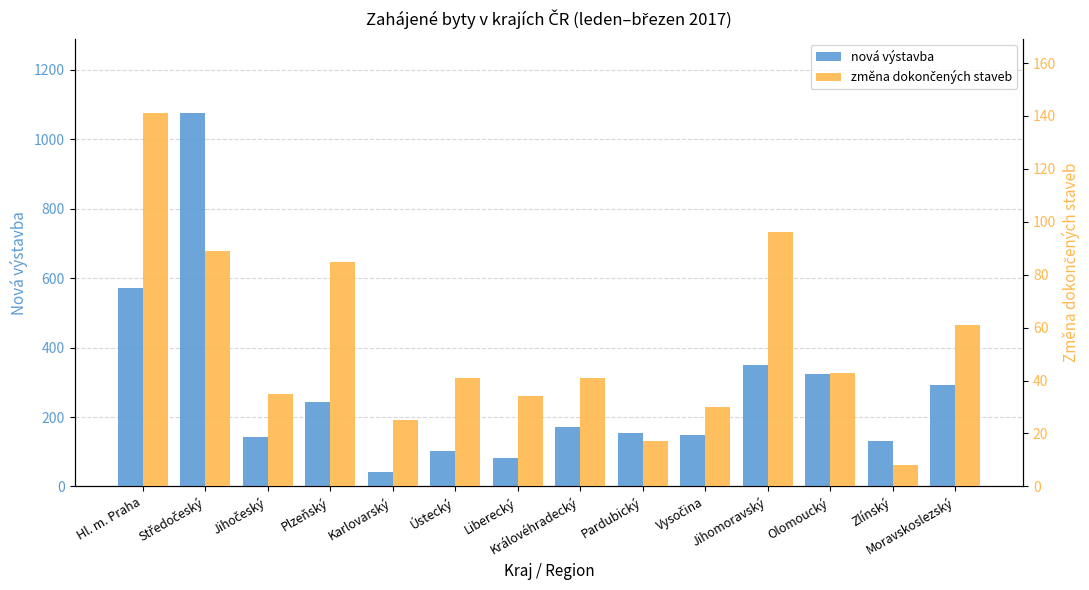

True or false: nová výstavba has a value of 571 at Hl. m. Praha.

True